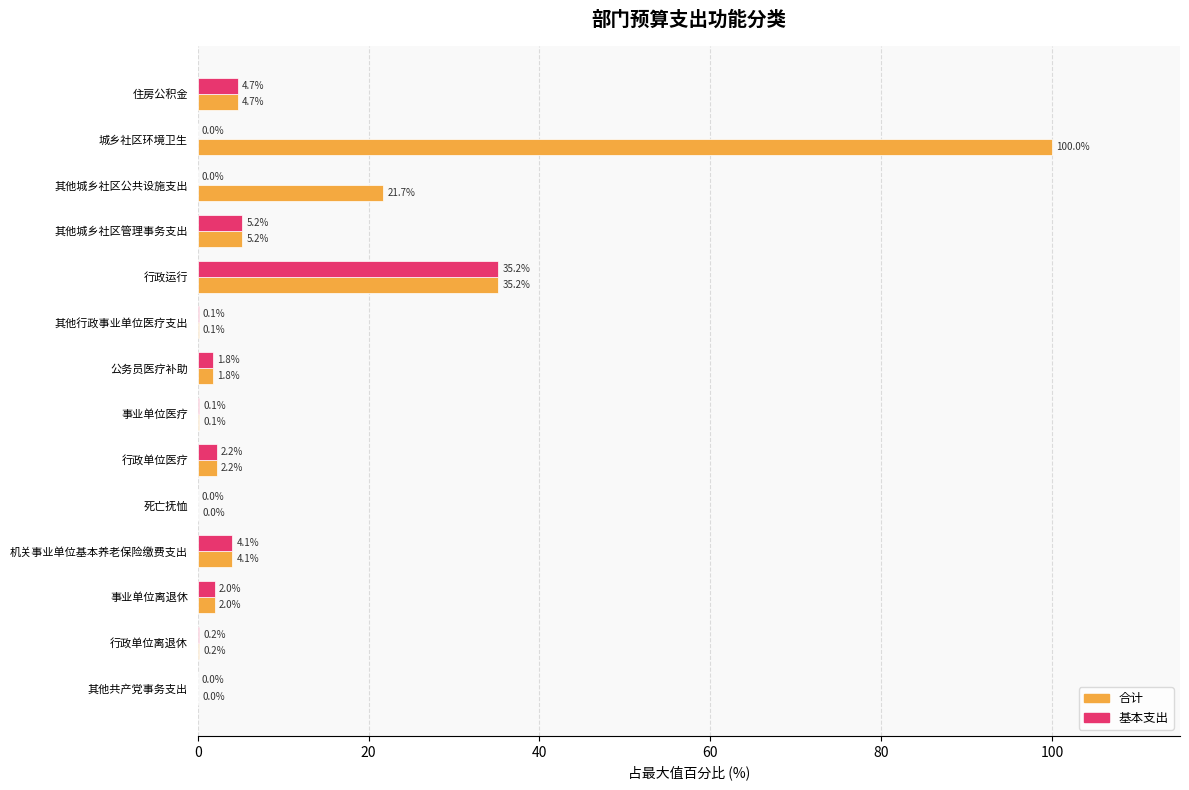

At which category is the sum across all series the highest?

城乡社区环境卫生